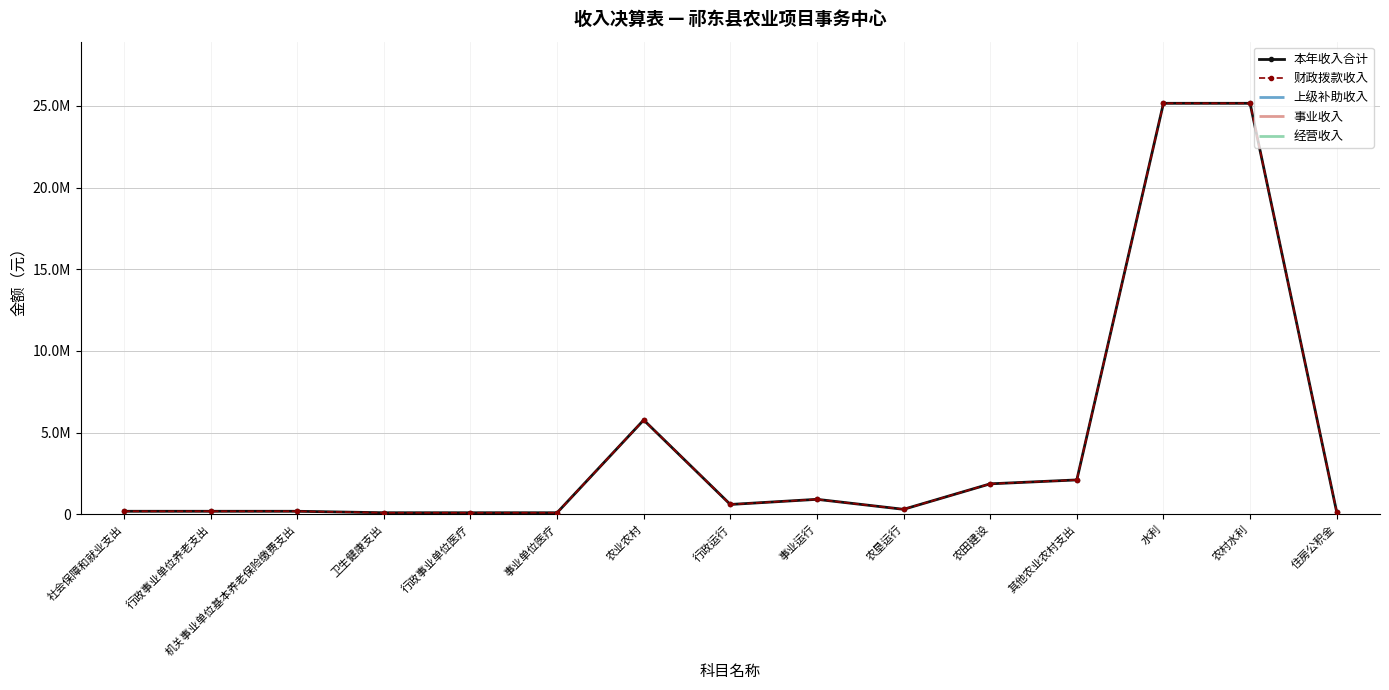

At which label does 财政拨款收入 first exceed 300000?

农业农村